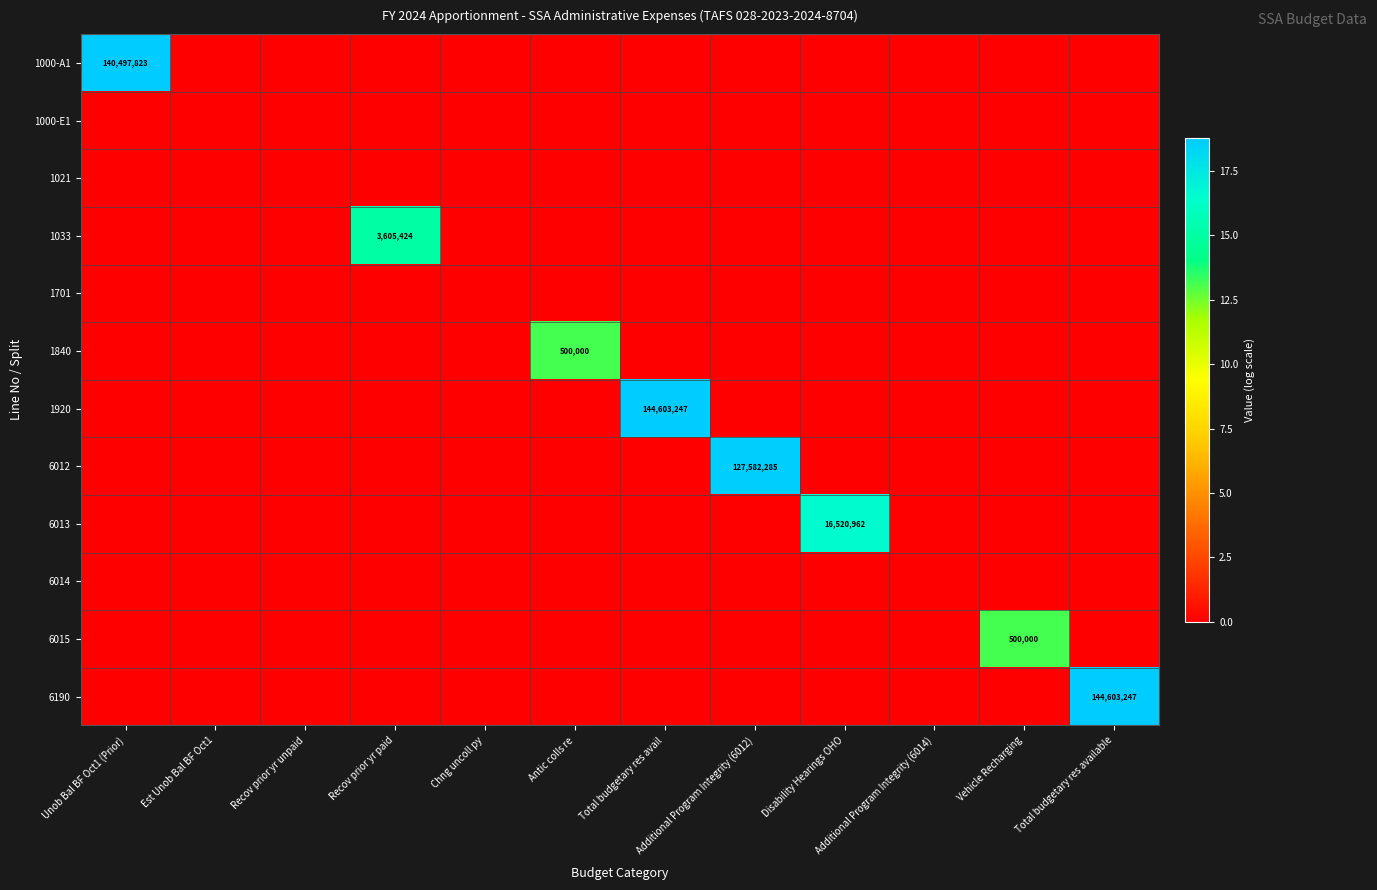

How many values in 6190 are above zero?

1